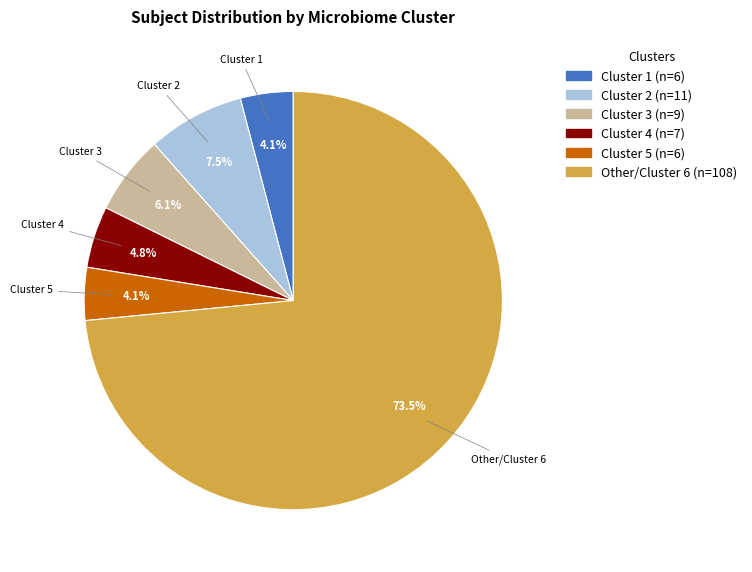

Is there any slice that represents more than half of the pie?

Yes